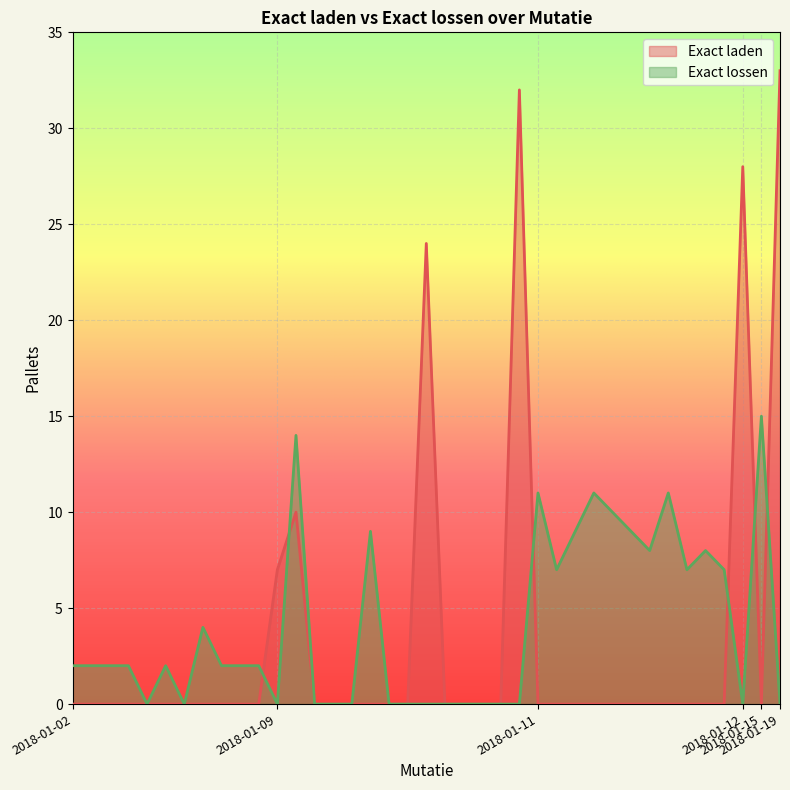

What is the highest value of the Exact lossen series?

15